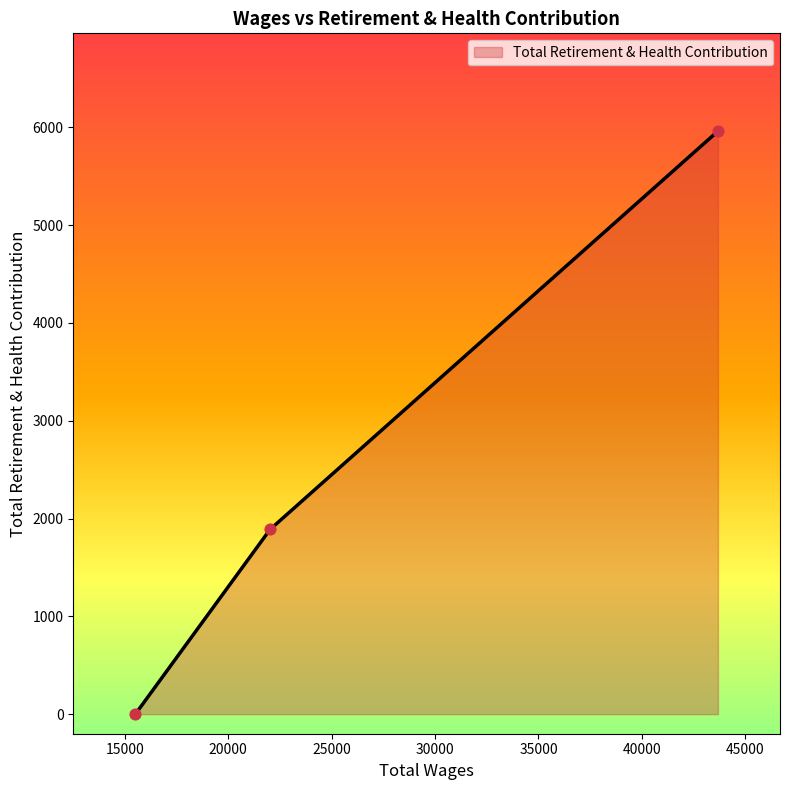

What is the average value?

2617